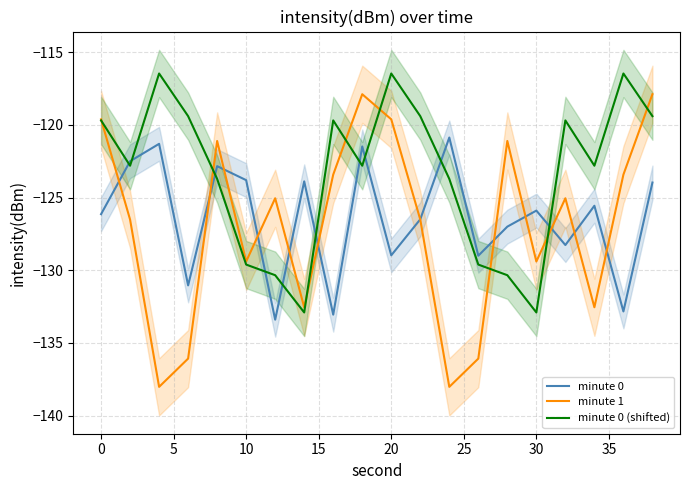

Which series ends up on top after the final intersection of minute 0 and minute 0 (shifted)?

minute 0 (shifted)